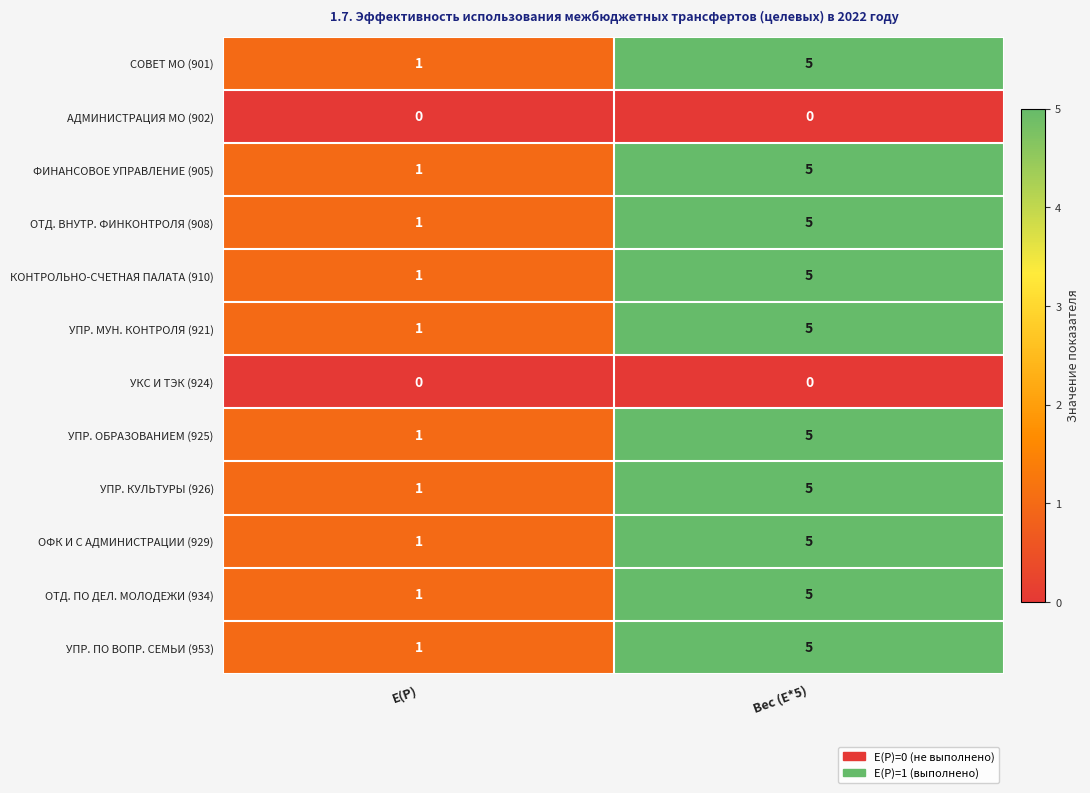

Reading right to left, transcribe all the data shown in this chart.

СОВЕТ МО (901): 5	1
АДМИНИСТРАЦИЯ МО (902): 0	0
ФИНАНСОВОЕ УПРАВЛЕНИЕ (905): 5	1
ОТД. ВНУТР. ФИНКОНТРОЛЯ (908): 5	1
КОНТРОЛЬНО-СЧЕТНАЯ ПАЛАТА (910): 5	1
УПР. МУН. КОНТРОЛЯ (921): 5	1
УКС И ТЭК (924): 0	0
УПР. ОБРАЗОВАНИЕМ (925): 5	1
УПР. КУЛЬТУРЫ (926): 5	1
ОФК И С АДМИНИСТРАЦИИ (929): 5	1
ОТД. ПО ДЕЛ. МОЛОДЕЖИ (934): 5	1
УПР. ПО ВОПР. СЕМЬИ (953): 5	1